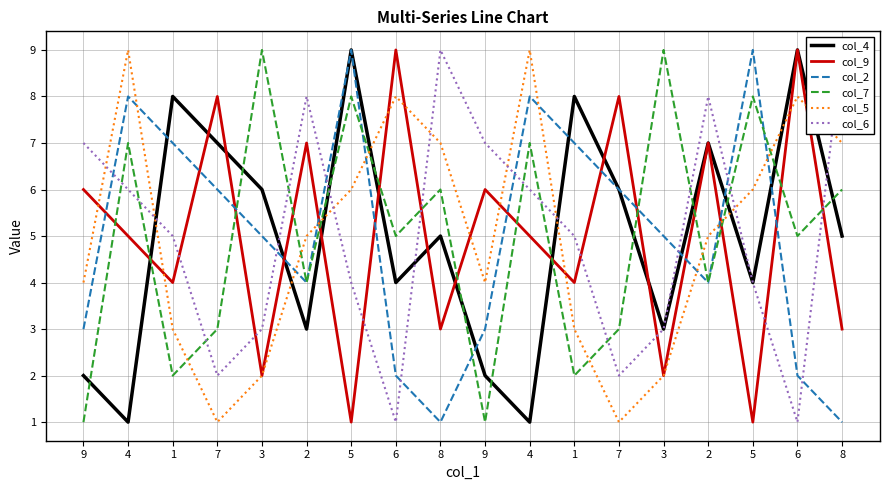

At how many categories does at least one series exceed 8?

10